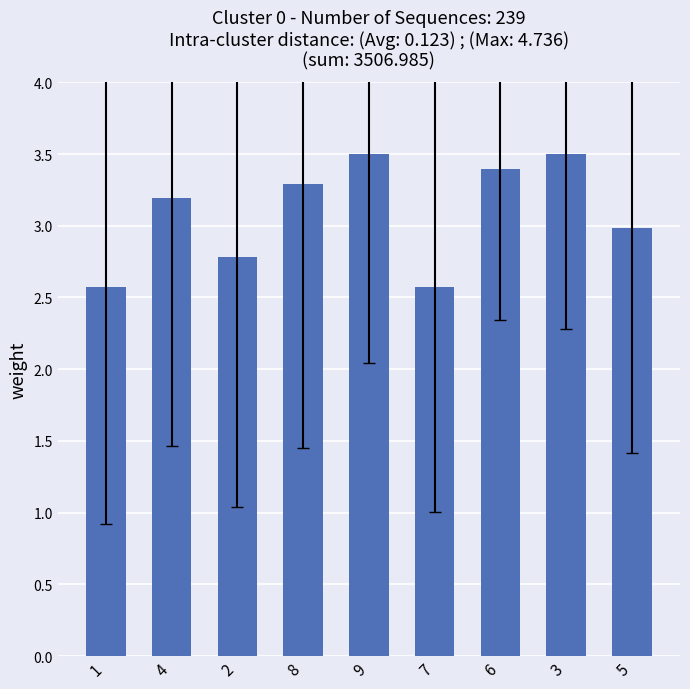

What position from the right is 9?

5